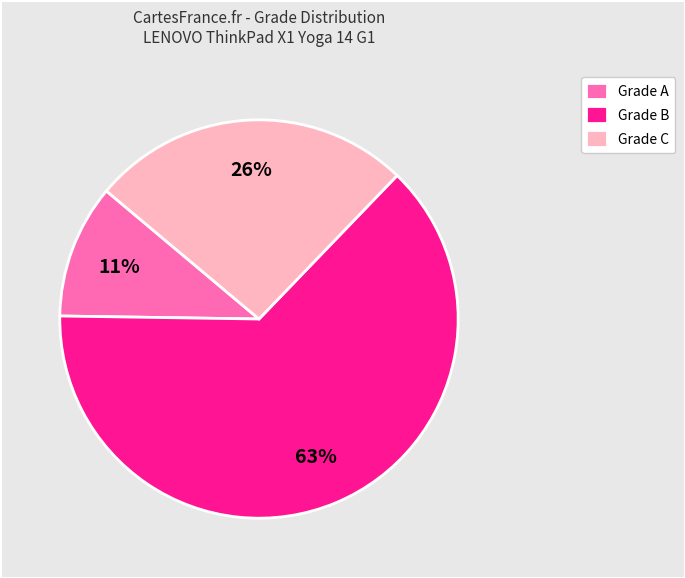

Which category has the biggest portion of the pie?

Grade B